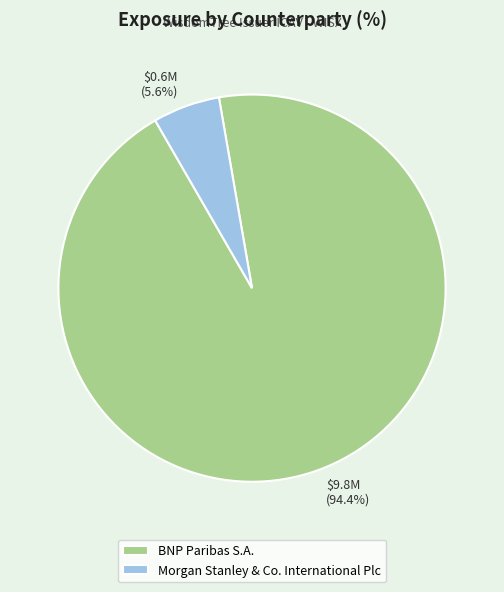

Between BNP Paribas S.A. and Morgan Stanley & Co. International Plc, which is larger?

BNP Paribas S.A.